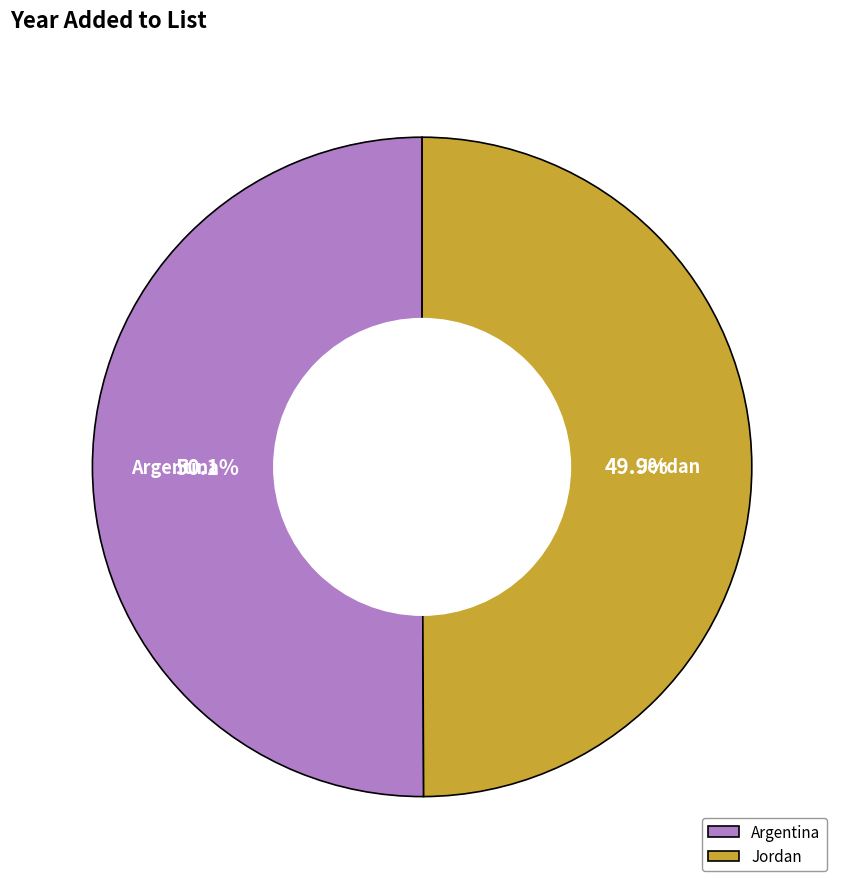

Is there a majority slice in this chart?

Yes